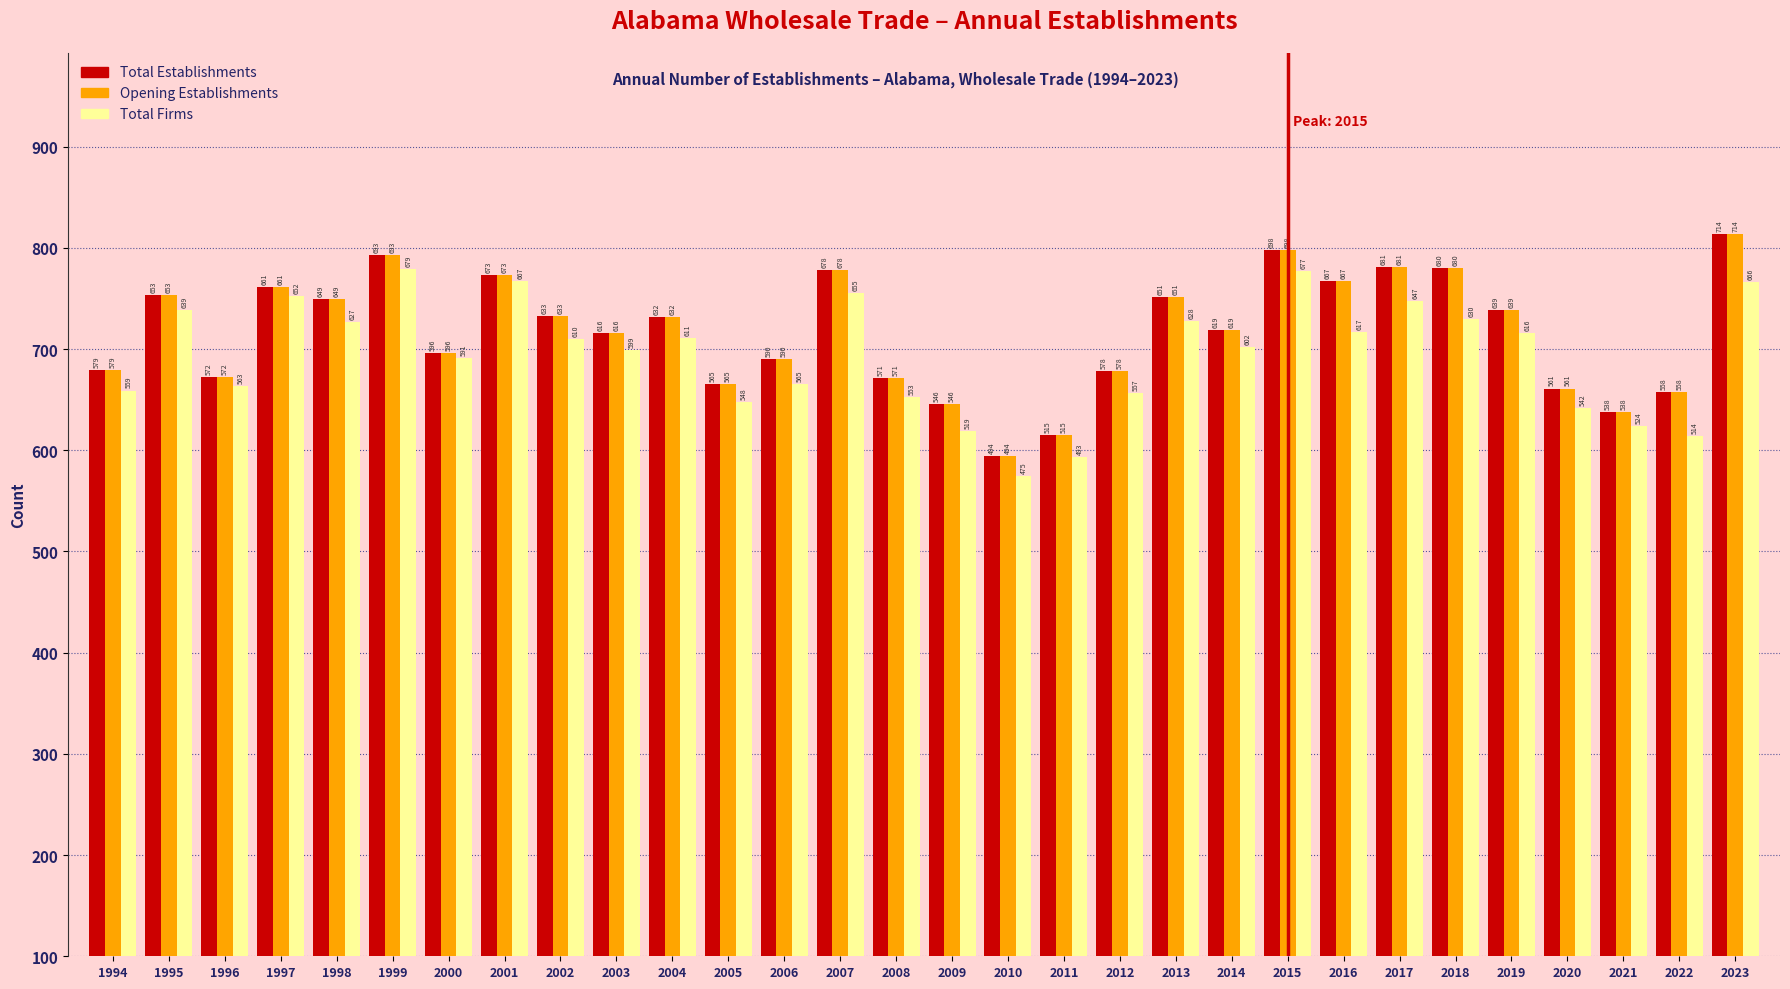

What are all the series names shown in the legend?

Total Establishments, Opening Establishments, Total Firms